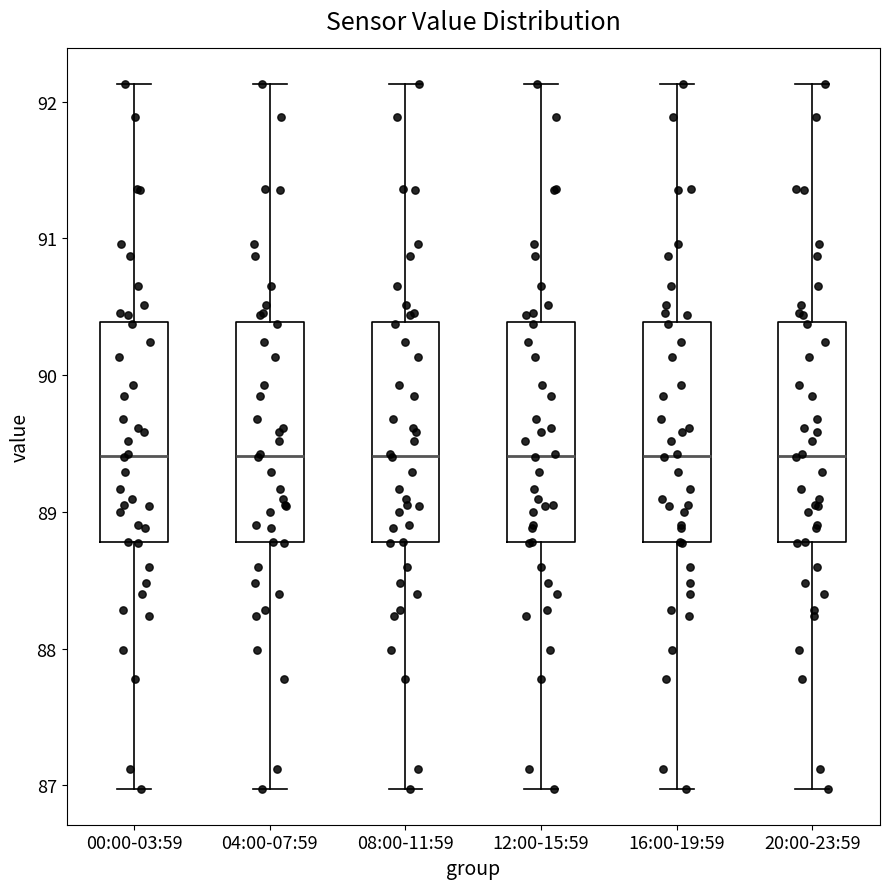

Reading left to right, read every box against the y-axis: the position of its median line, the range the box covers, and the ends of its whiskers. The values are not printed on the chart, so give them approximately, as read against the axis.

00:00-03:59: median 89.4, box 88.8 to 90.4, whiskers 87.0 to 92.1
04:00-07:59: median 89.4, box 88.8 to 90.4, whiskers 87.0 to 92.1
08:00-11:59: median 89.4, box 88.8 to 90.4, whiskers 87.0 to 92.1
12:00-15:59: median 89.4, box 88.8 to 90.4, whiskers 87.0 to 92.1
16:00-19:59: median 89.4, box 88.8 to 90.4, whiskers 87.0 to 92.1
20:00-23:59: median 89.4, box 88.8 to 90.4, whiskers 87.0 to 92.1